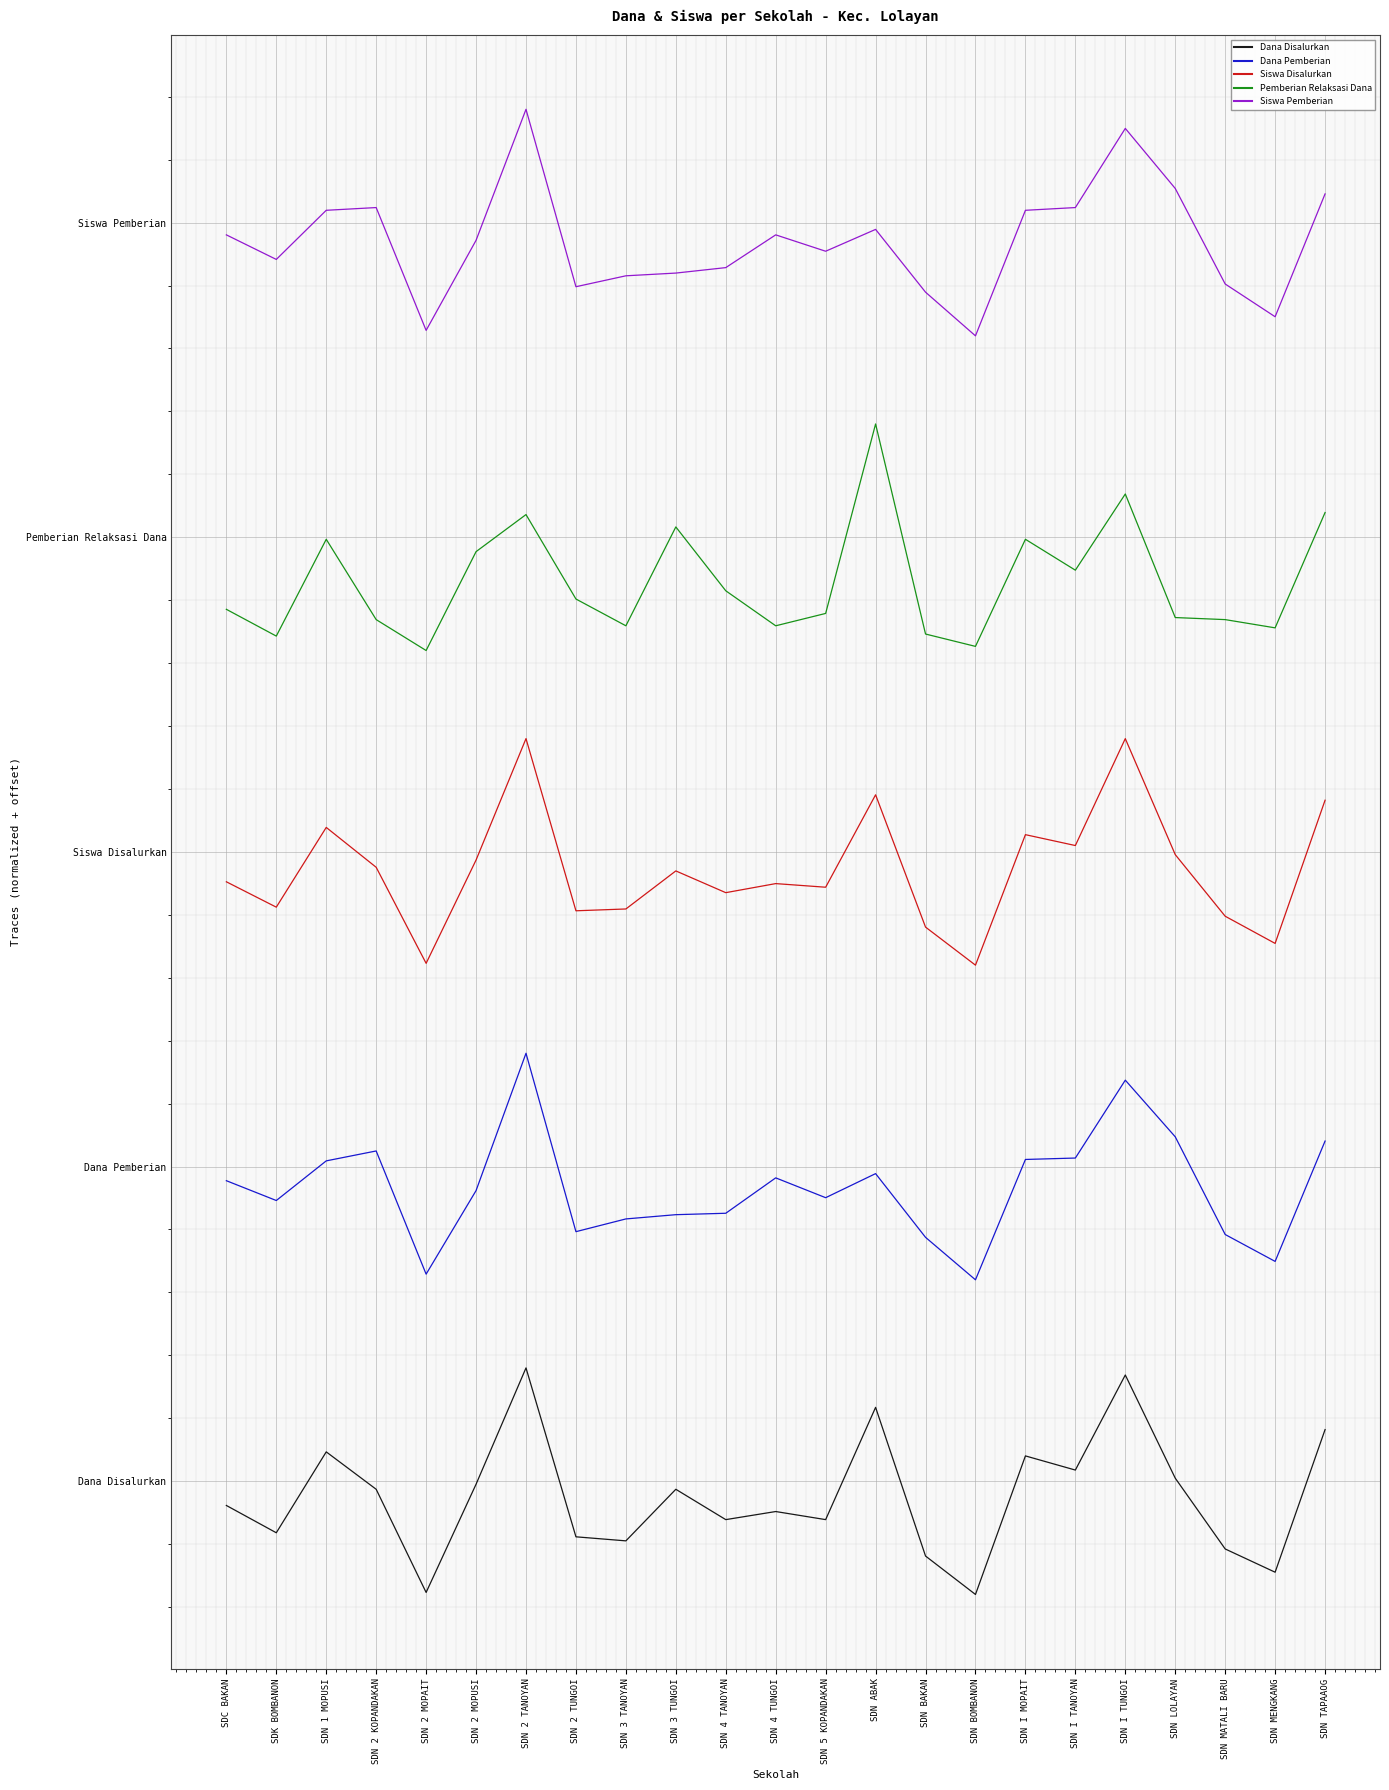

At SDN MENGKANG, list the series in order from largest to smallest.

Siswa Pemberian, Pemberian Relaksasi Dana, Siswa Disalurkan, Dana Pemberian, Dana Disalurkan